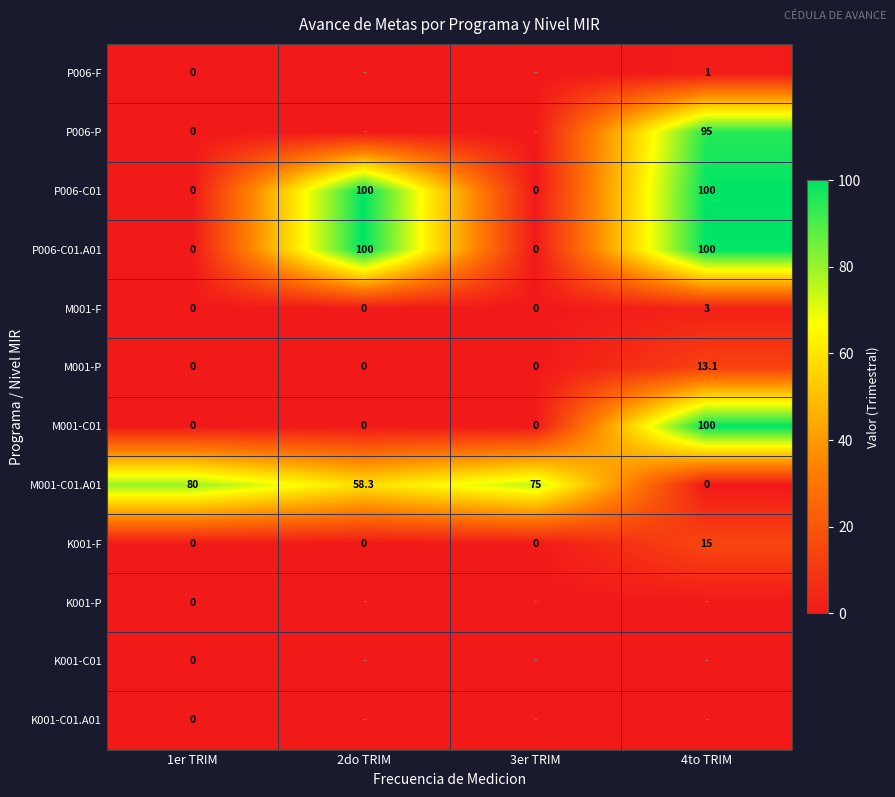

Count the M001-F values in the range 0 to 3.

4